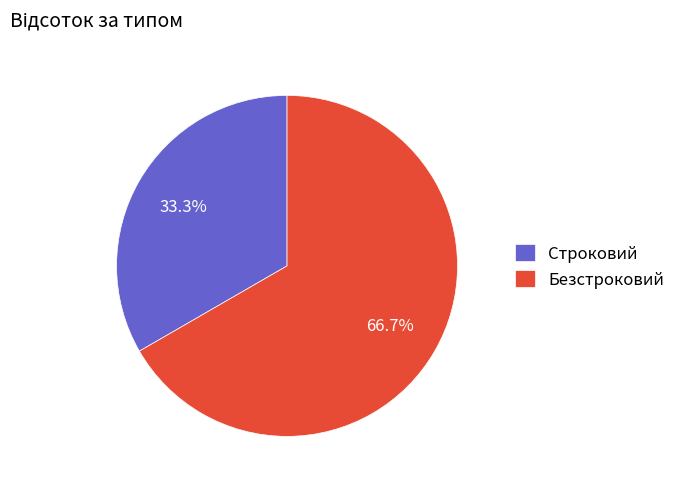

Which category has the biggest portion of the pie?

Безстроковий